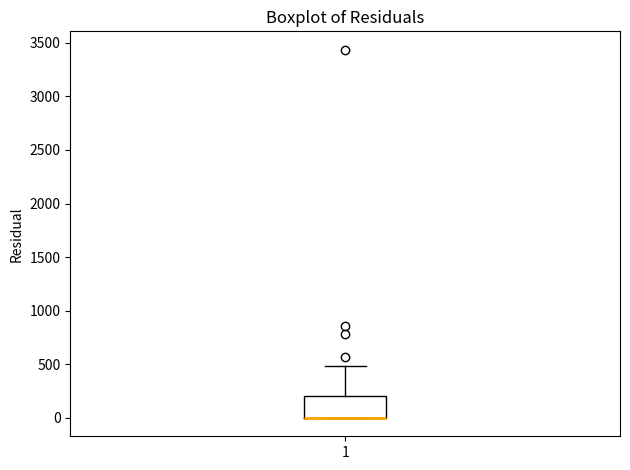

Read this box plot against the y-axis: the position of the median line, the range covered by the box, and the ends of both whiskers. The values are not printed on the chart, so give them approximately, as read against the axis.

median 0 (drawn on the box's lower edge), box 0 to 200, whiskers 0 to 500